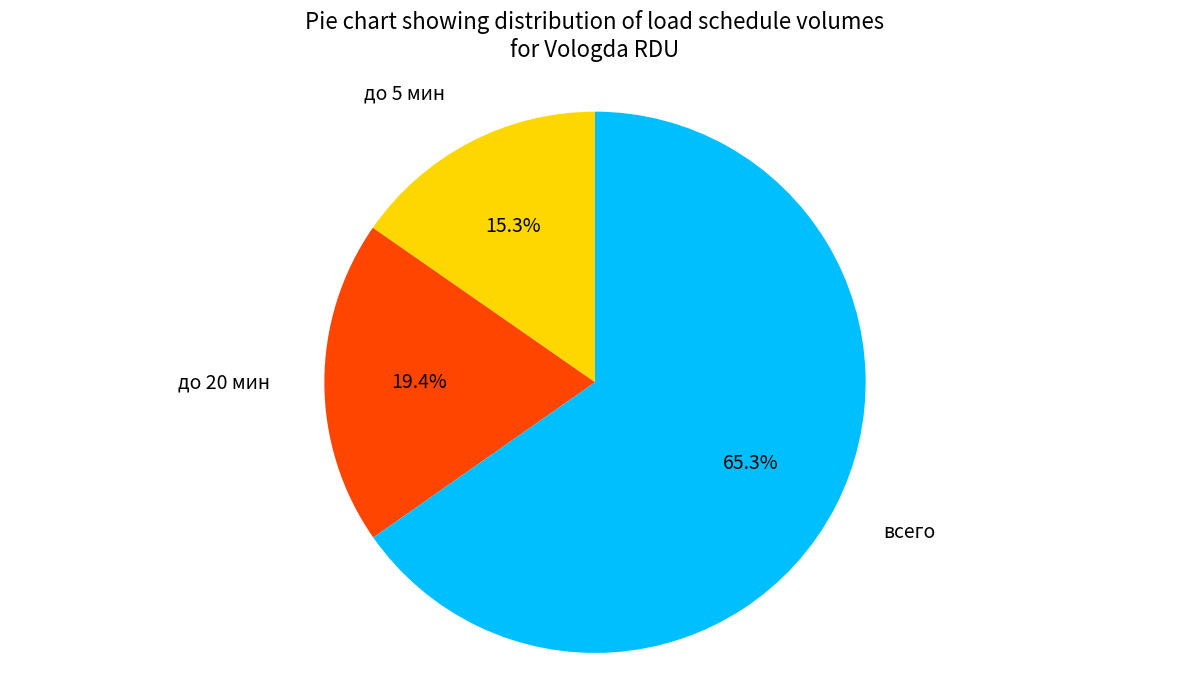

Does any single category account for the majority?

Yes